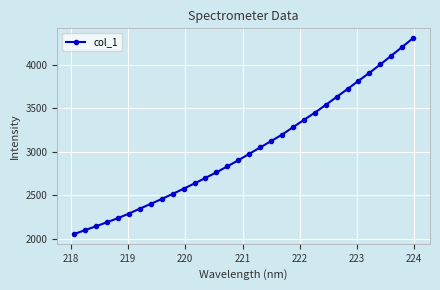

What is the maximum value shown in the chart?

4306.0